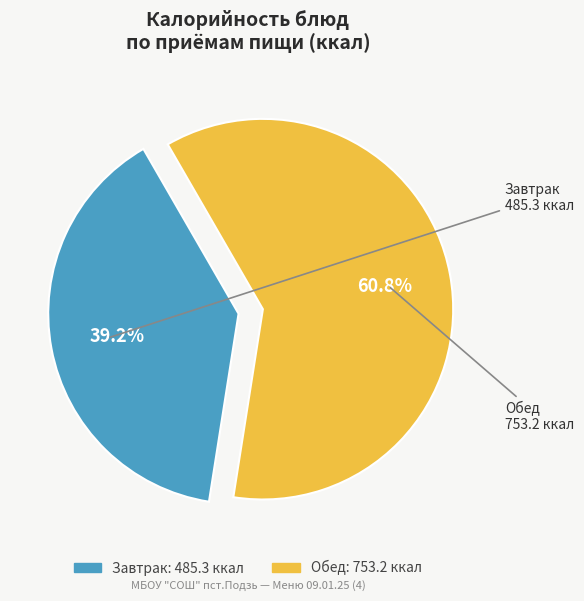

Is there a majority slice in this chart?

Yes